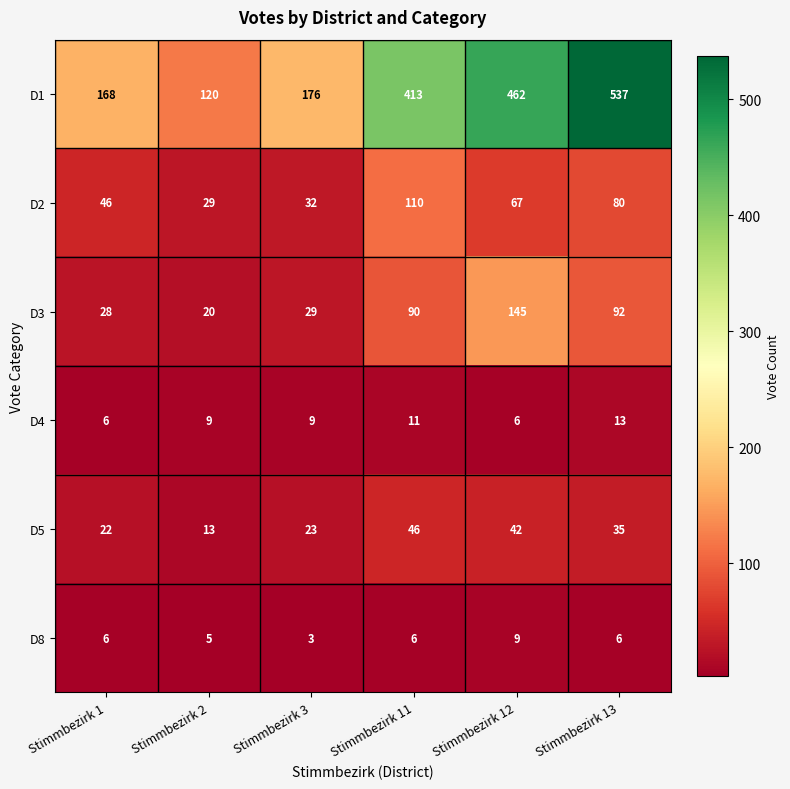

True or false: D3 has a value of 159 at Stimmbezirk 13.

False